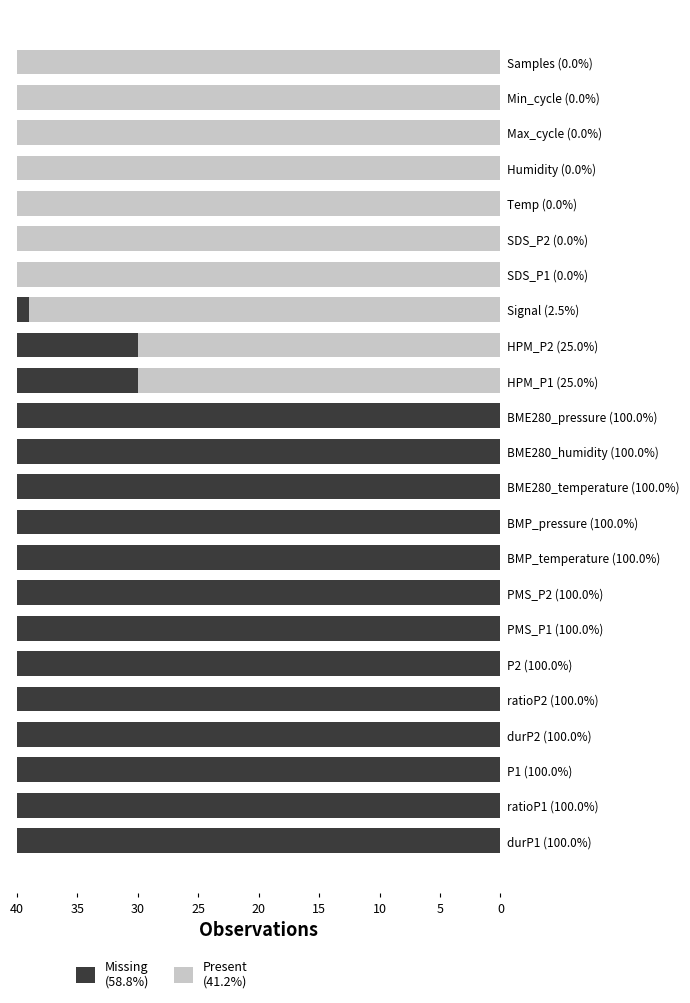

What is the total value across all series at ratioP2 (100.0%)?

40